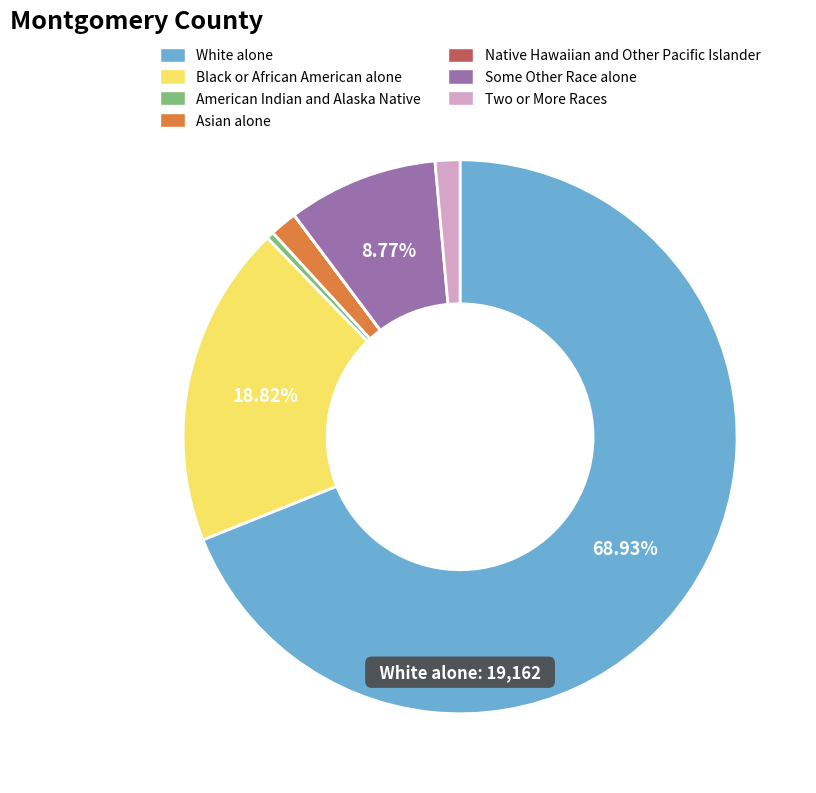

What is the largest slice in the pie chart?

White alone